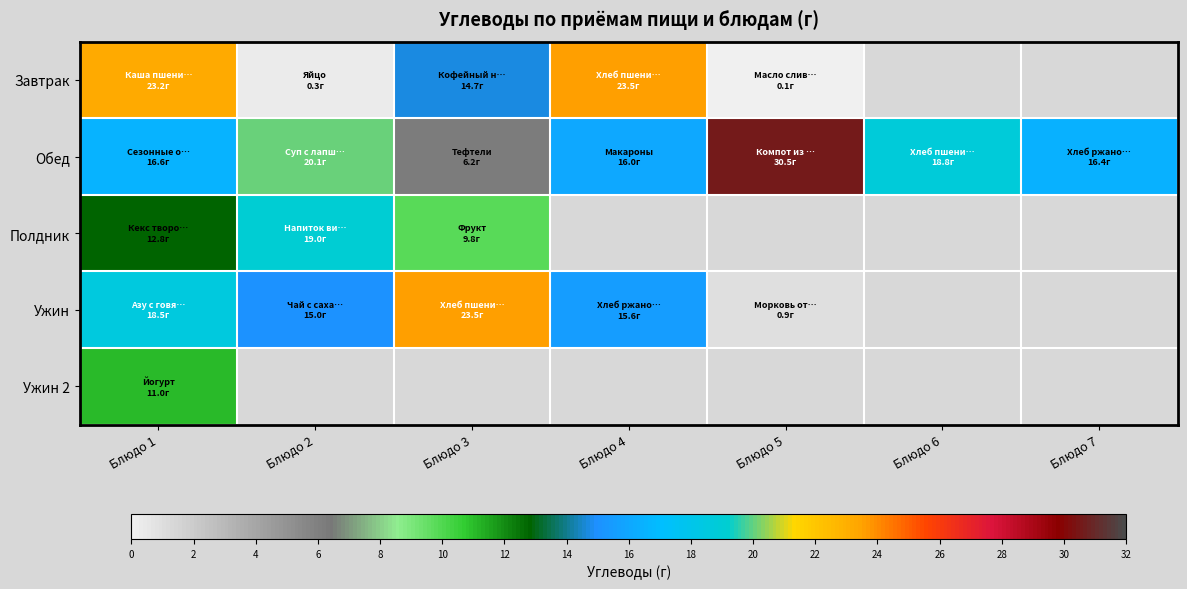

What is the sum of all Обед values?

124.6